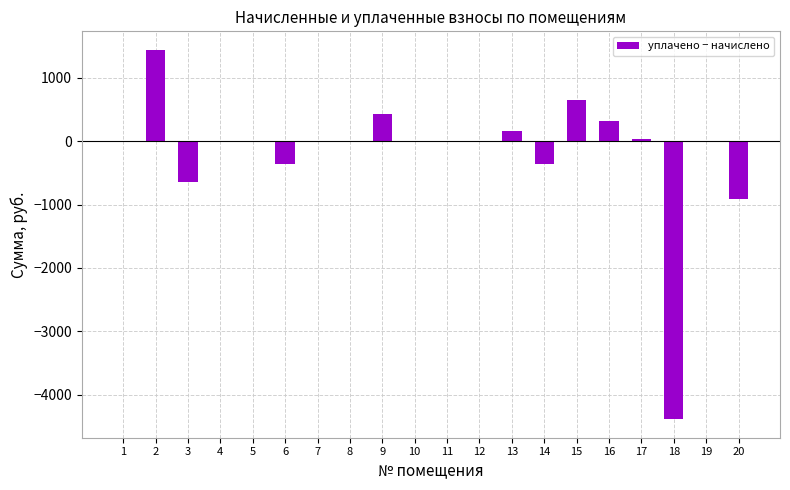

Which category has the highest value across all series?

2